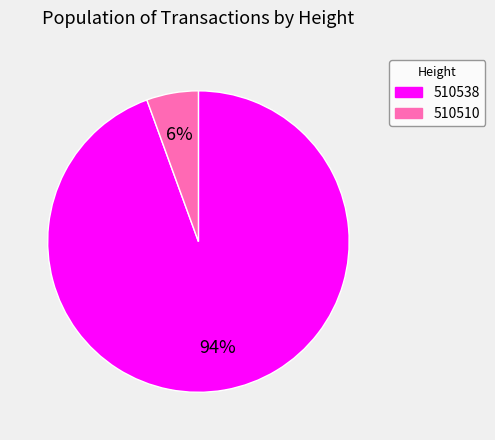

Which has a higher value, 510538 or 510510?

510538